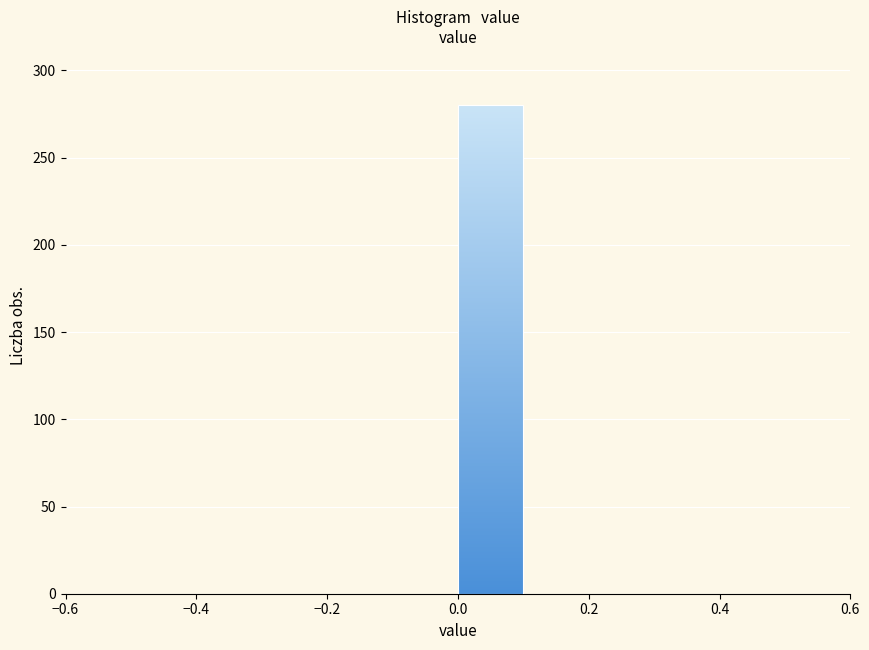

Reading left to right, list every bar in this chart as the range it spans on the x-axis followed by its height. The values are not printed on the chart, so give them approximately, as read against the axis.

-0.5 to -0.4: 0
-0.4 to -0.3: 0
-0.3 to -0.2: 0
-0.2 to -0.1: 0
-0.1 to 0.0: 0
0.0 to 0.1: 280
0.1 to 0.2: 0
0.2 to 0.3: 0
0.3 to 0.4: 0
0.4 to 0.5: 0